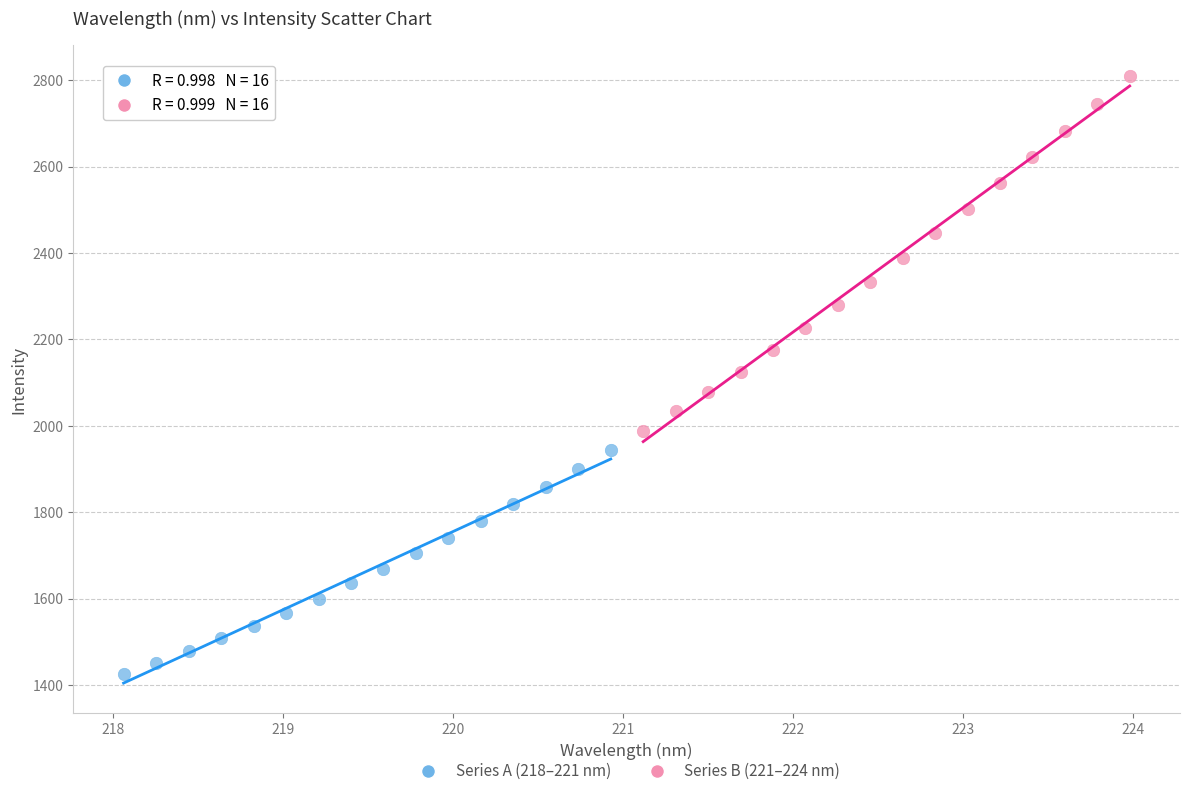

Which series reaches the minimum Y coordinate?

Series A (218–221 nm)